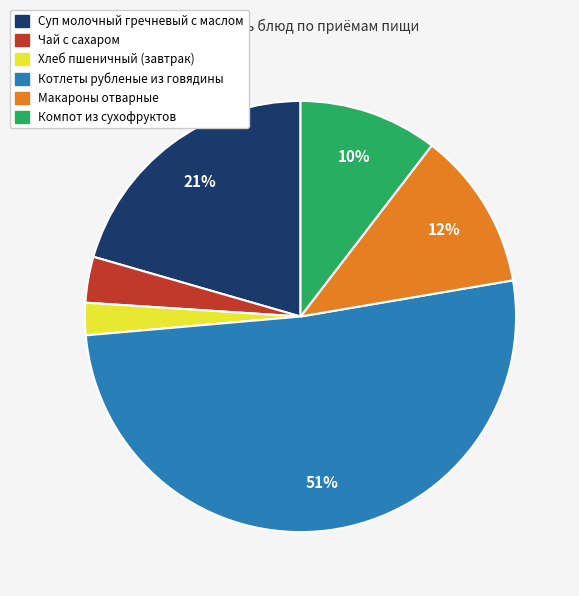

Does Котлеты рубленые из говядины represent more than half of the total?

Yes